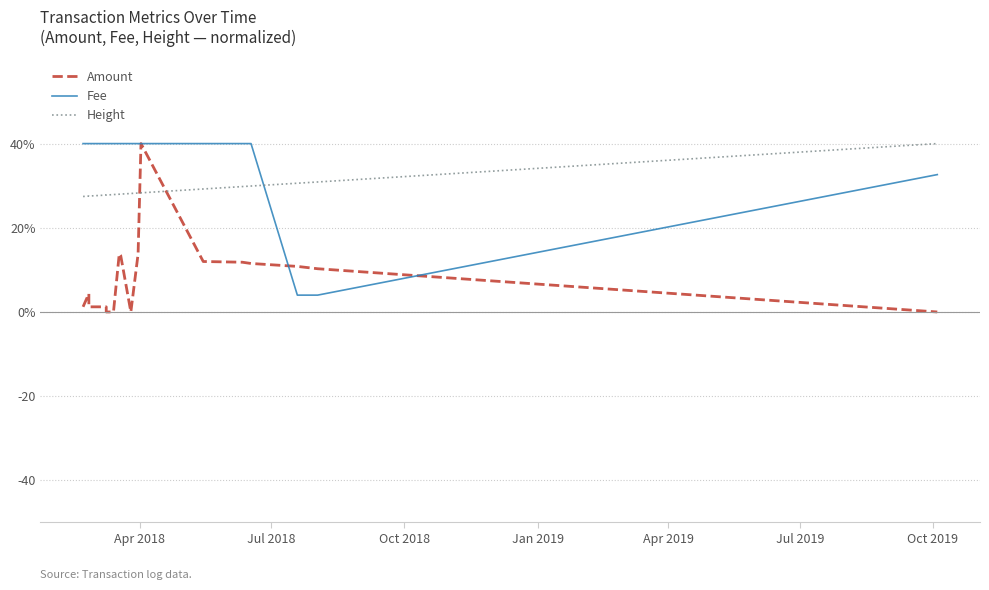

How many positive values does the Amount series have?

16